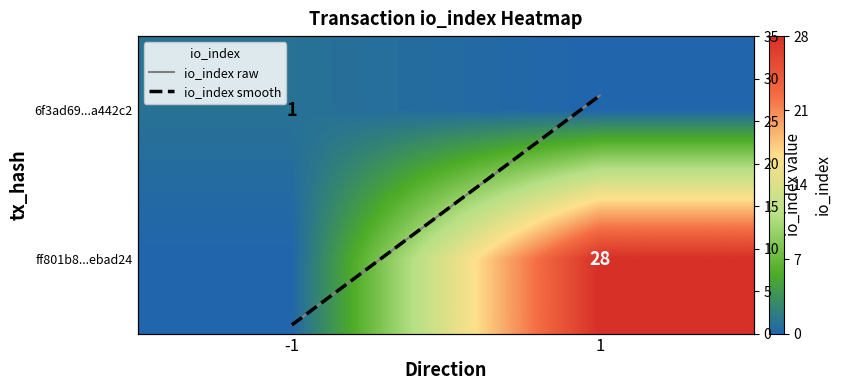

What is the difference between the highest and lowest values at -1?

1